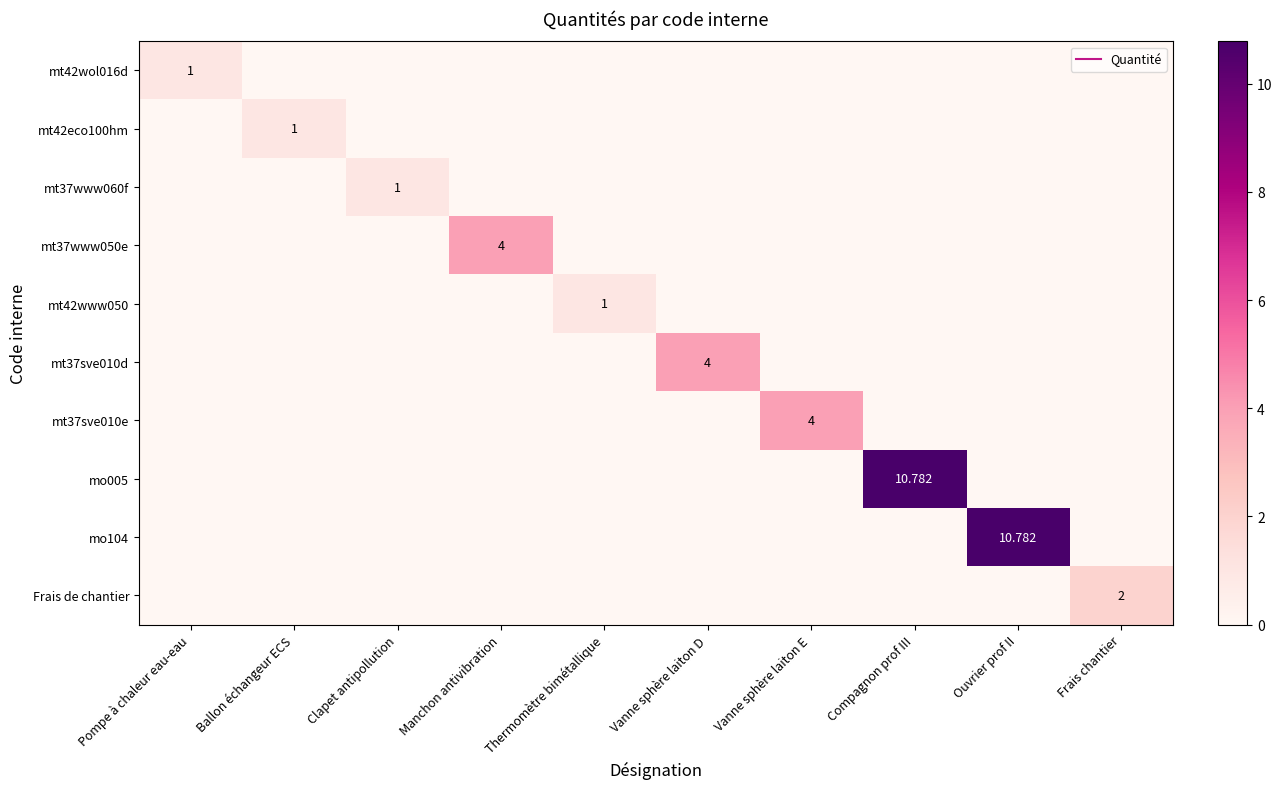

At how many categories does at least one series exceed 10?

2